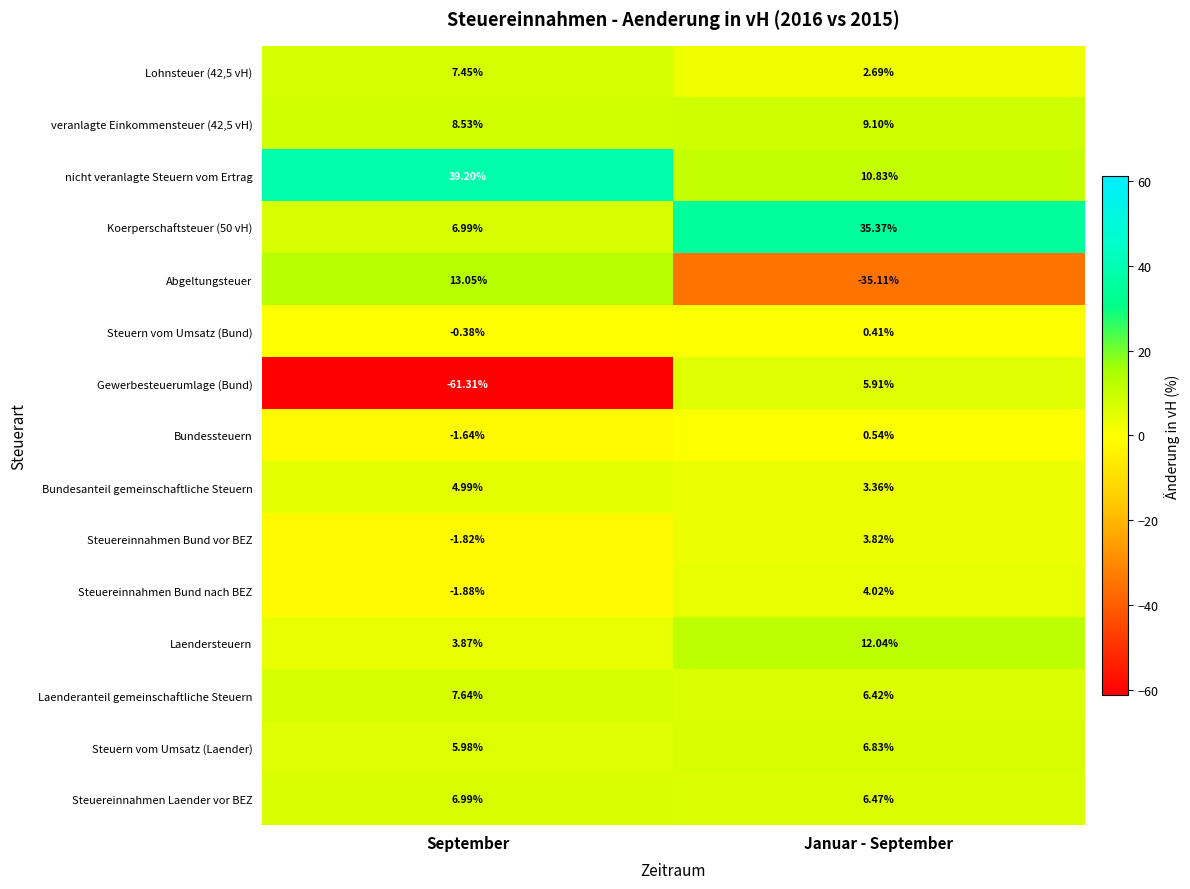

At which category does the chart reach its peak across all series?

September